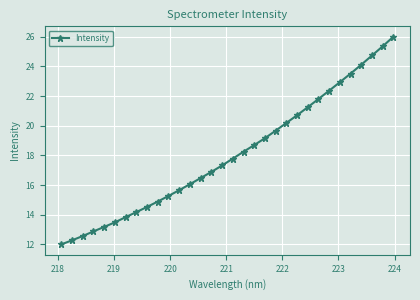

True or false: there are more than 2 points higher than both neighbors.

False